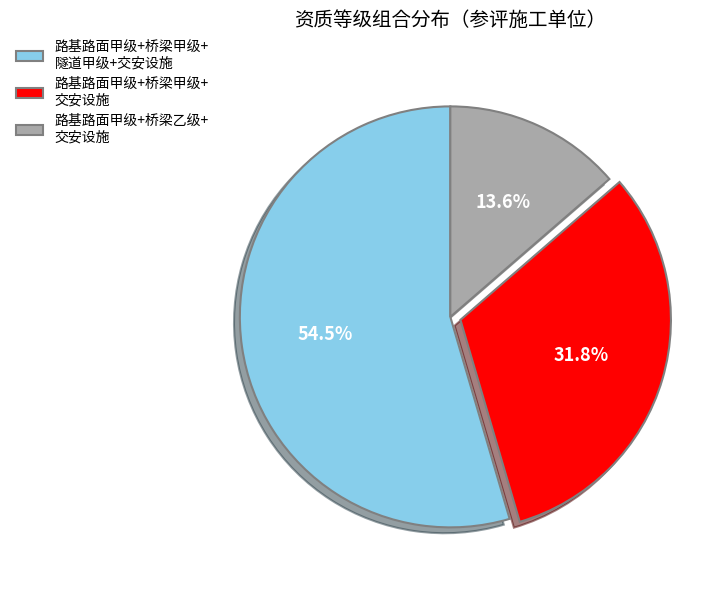

Which slice represents more than half of the pie?

路基路面甲级+桥梁甲级+ 隧道甲级+交安设施